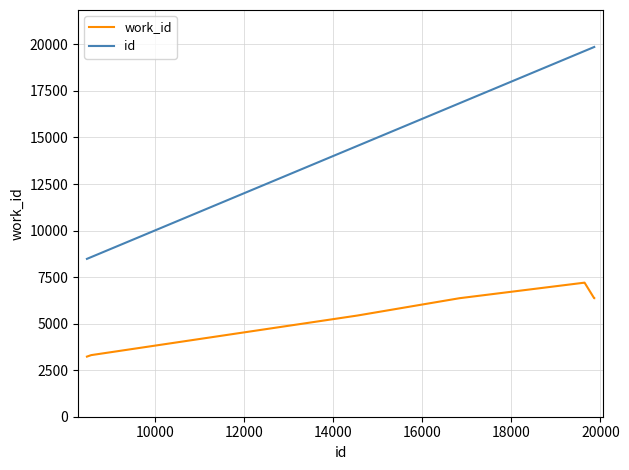

True or false: work_id and id intersect in this chart.

False